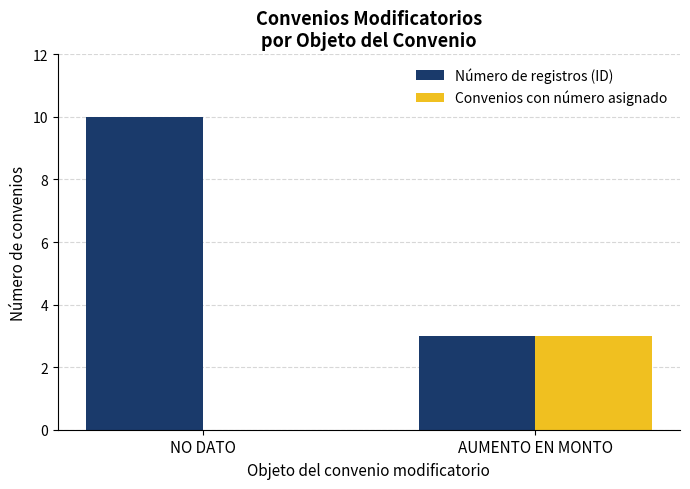

Which category has the highest value in the Número de registros (ID) series?

NO DATO